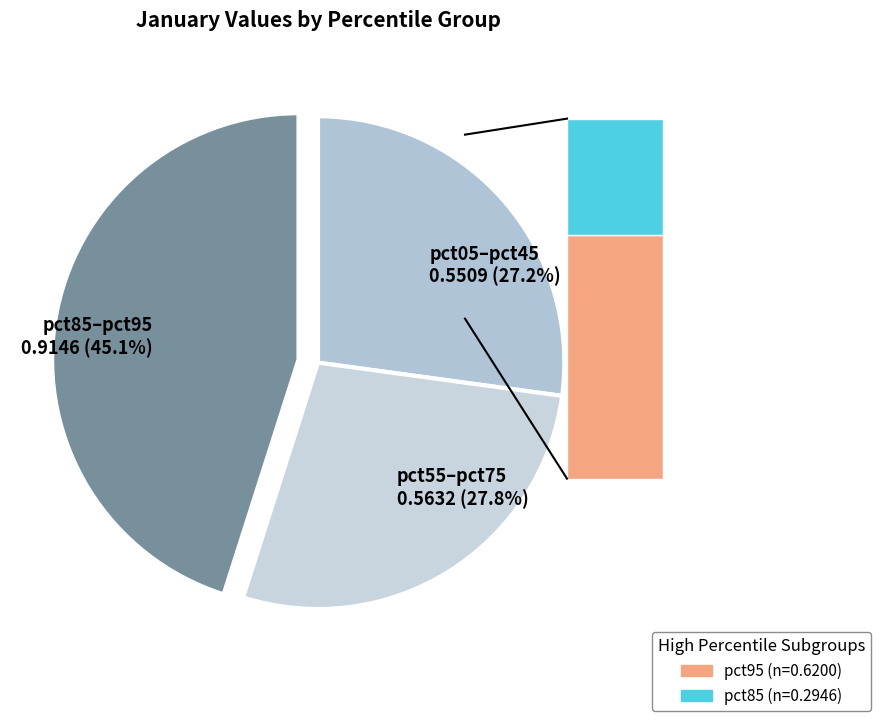

Between pct85–pct95 0.9146 (45.1%) and pct55–pct75 0.5632 (27.8%), which is larger?

pct85–pct95 0.9146 (45.1%)